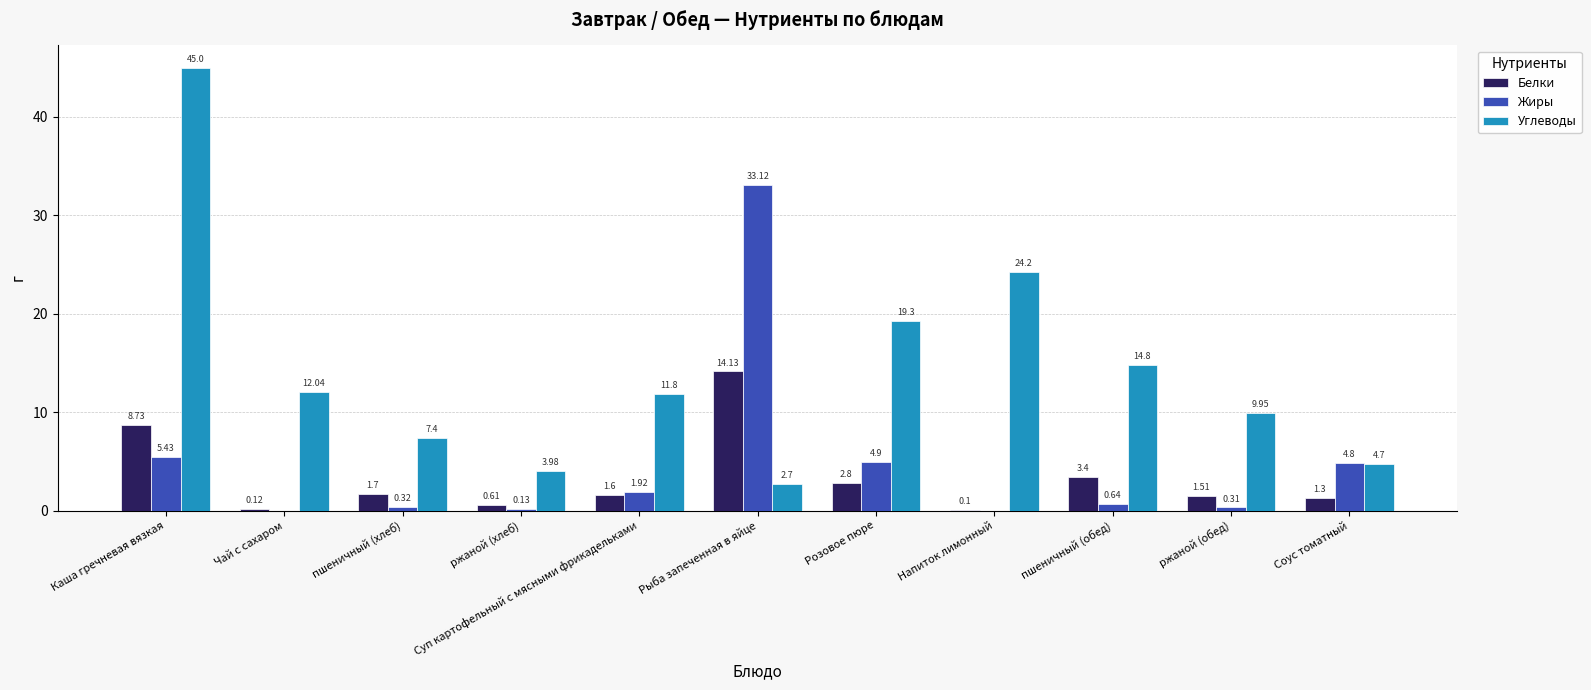

At which label does Белки first exceed 1?

Каша гречневая вязкая